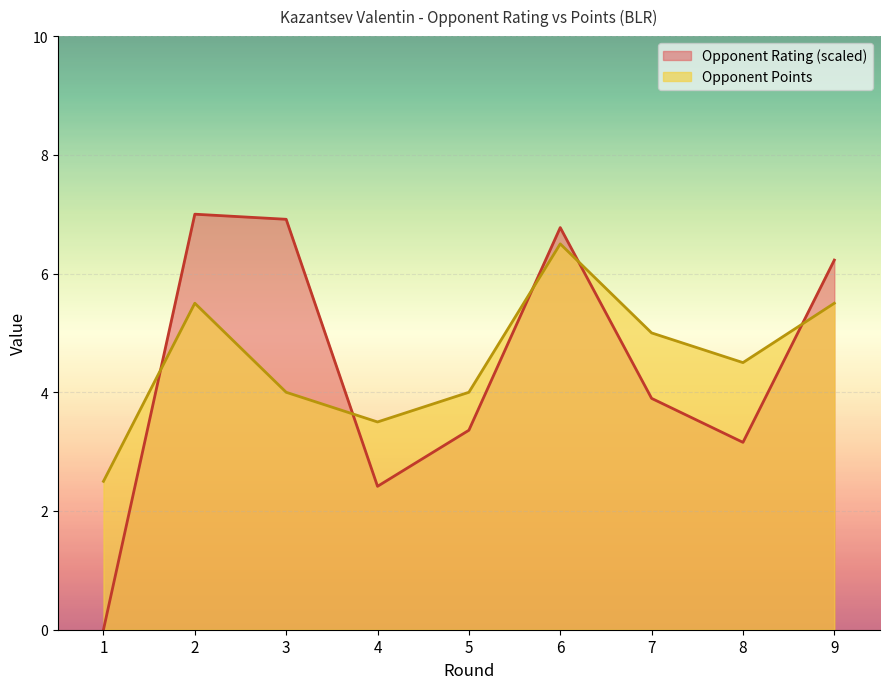

List the series in order of their overall mean, highest first.

Opponent Points, Opponent Rating (scaled)